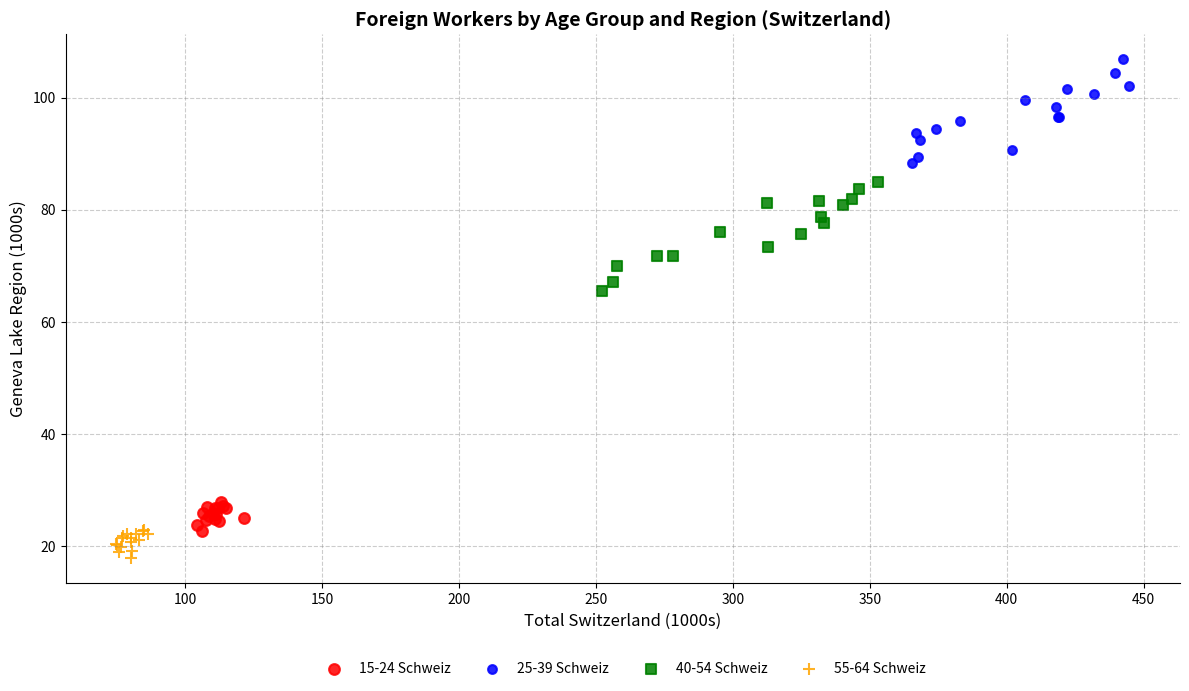

Which series reaches the minimum Y coordinate?

55-64 Schweiz